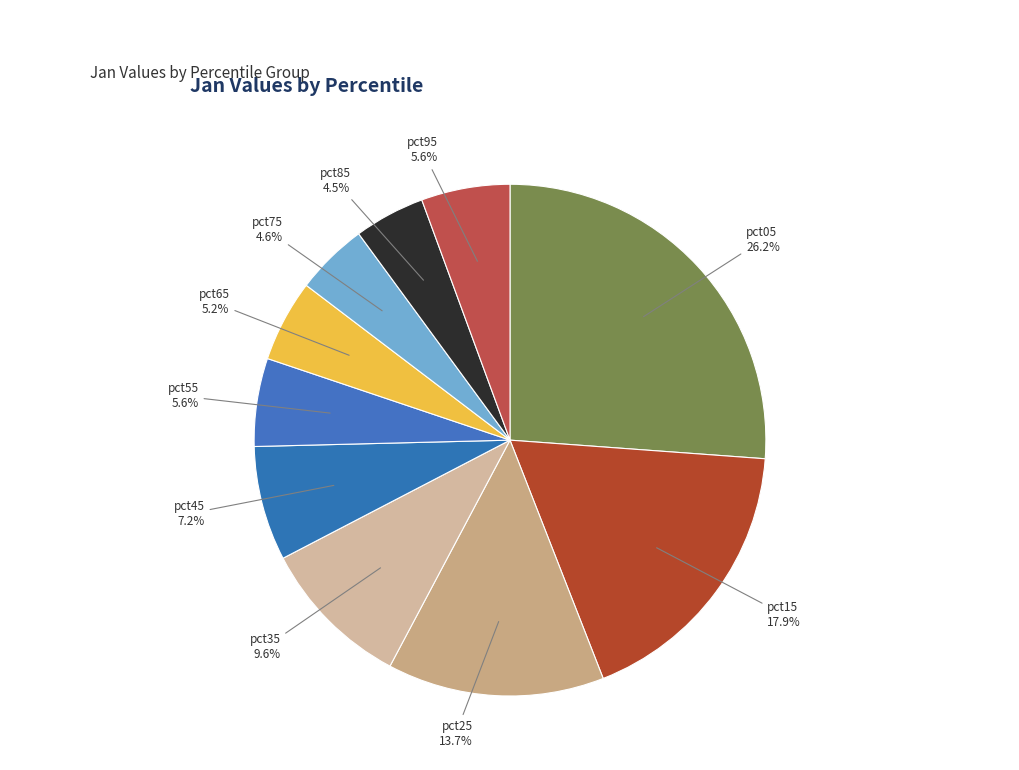

What is the largest slice in the pie chart?

pct05